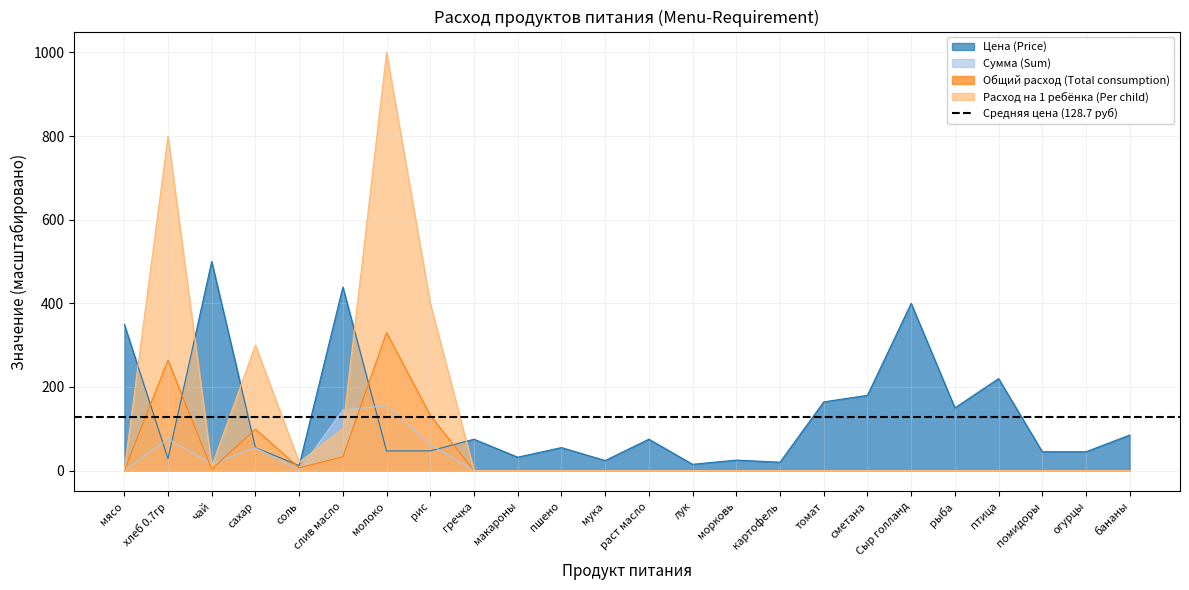

What is the highest value of the Общий расход (Total consumption) series?

330.0